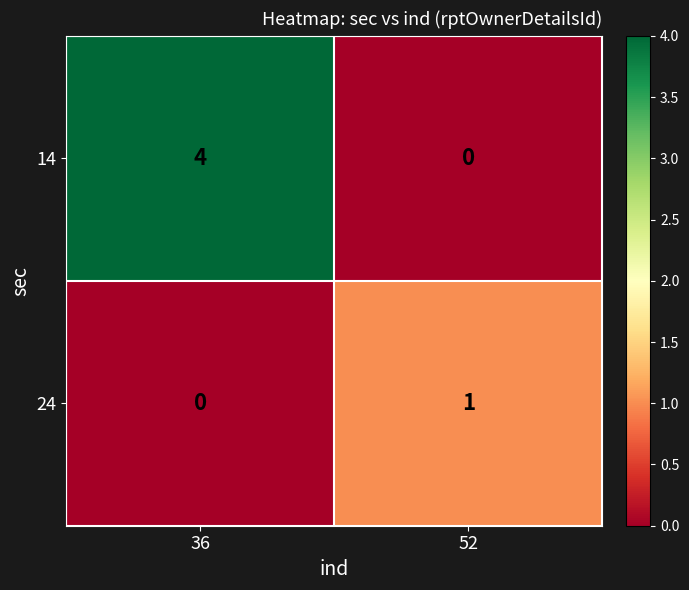

Rank the series by their average value, from lowest to highest.

24, 14